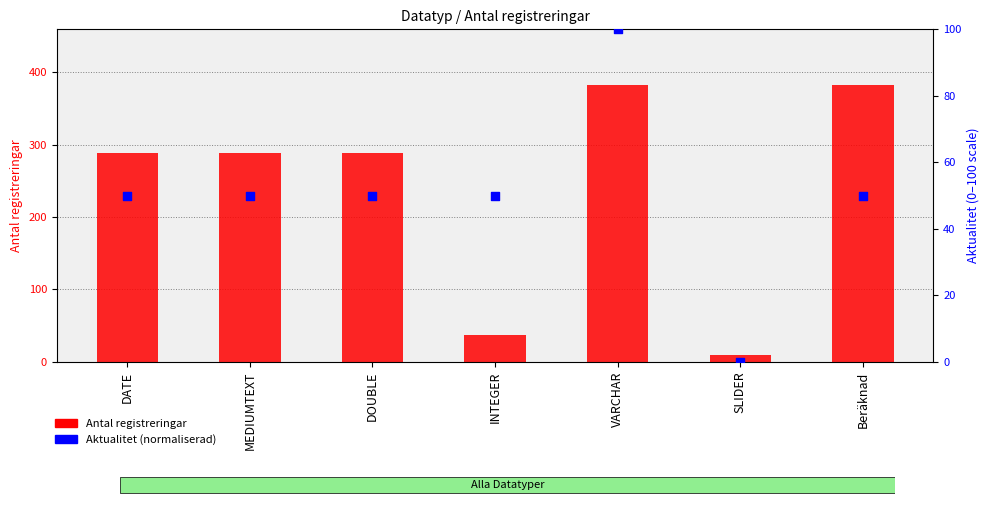

At how many categories does at least one series exceed 235?

5